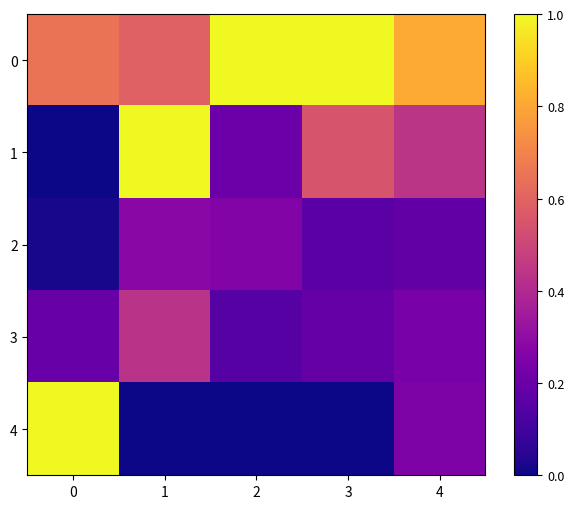

At 2, list the series in order from smallest to largest.

4, 3, 1, 2, 0